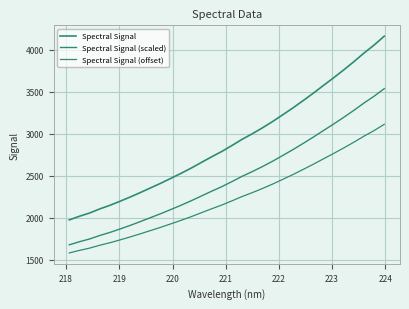

Does the chart display data point markers on the line(s)?

No